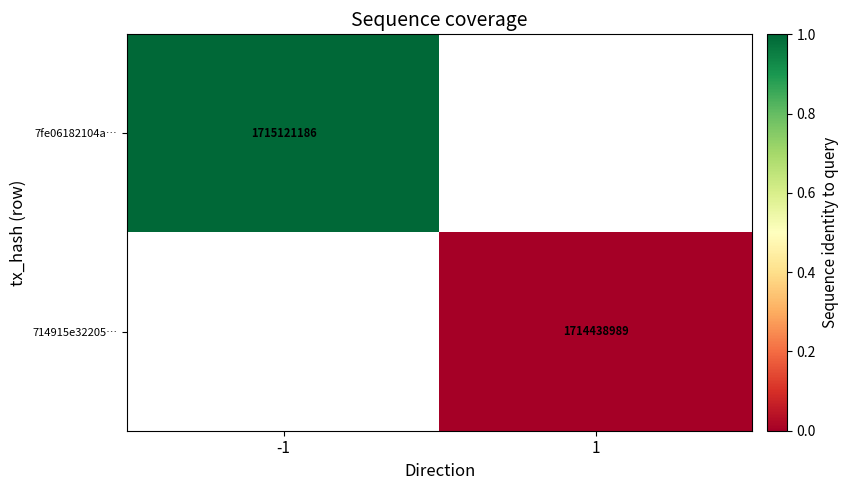

True or false: 7fe06182104a… has a value of 1715121186 at -1.

True